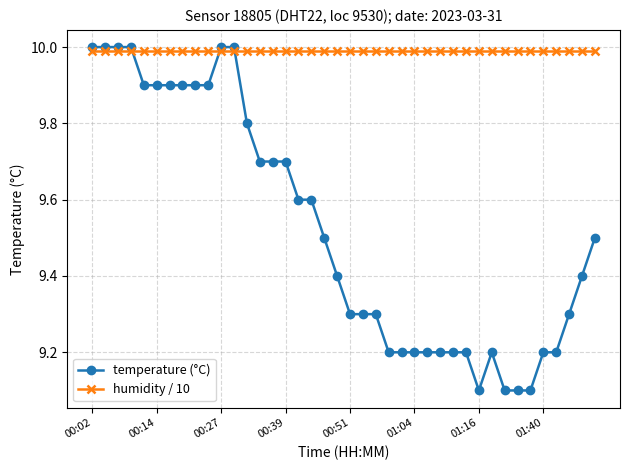

Which series has the largest total across all categories?

humidity / 10